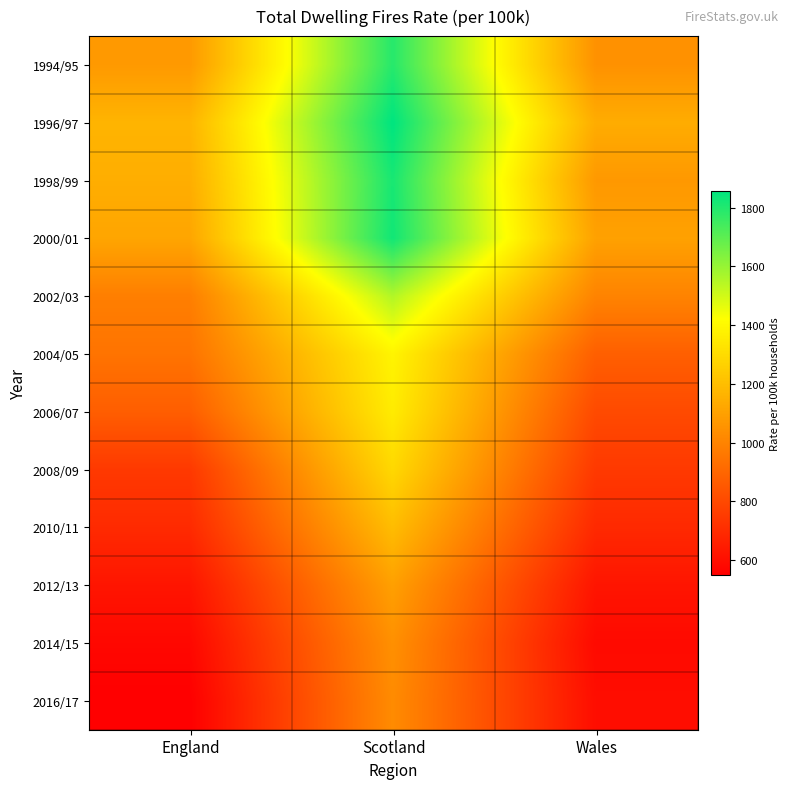

Reading right to left, extract all data points from this chart.

1994/95: Wales=1049	Scotland=1791	England=1075
1996/97: Wales=1140	Scotland=1858	England=1168
1998/99: Wales=1072	Scotland=1816	England=1145
2000/01: Wales=1102	Scotland=1828	England=1116
2002/03: Wales=1000	Scotland=1554	England=984
2004/05: Wales=876	Scotland=1386	England=945
2006/07: Wales=804	Scotland=1356	England=872
2008/09: Wales=746	Scotland=1289	England=745
2010/11: Wales=691	Scotland=1196	England=695
2012/13: Wales=622	Scotland=1098	England=623
2014/15: Wales=585	Scotland=1044	England=577
2016/17: Wales=597	Scotland=1027	England=549